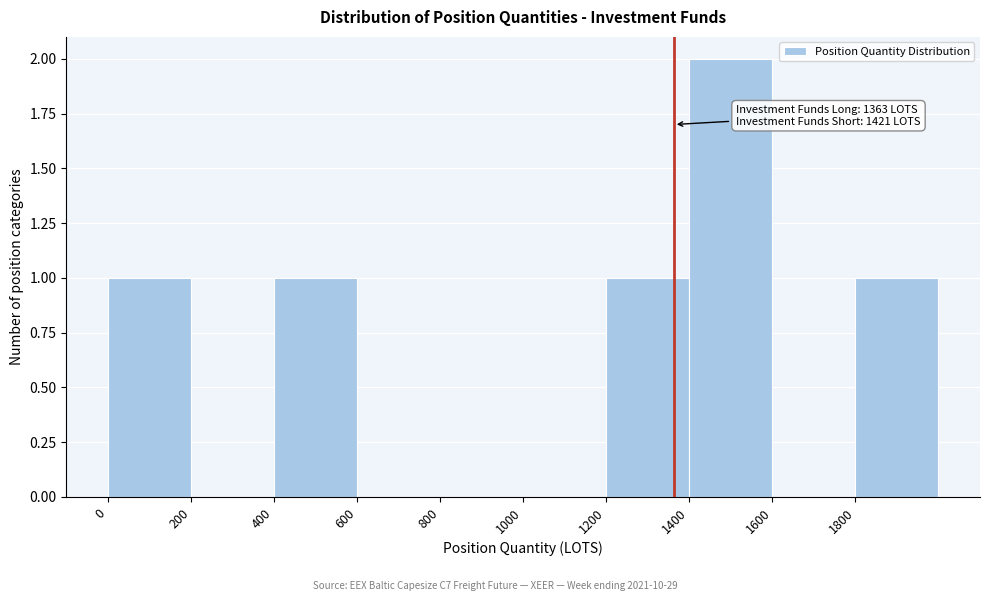

Which range on the x-axis has the tallest bar?

1400 to 1600